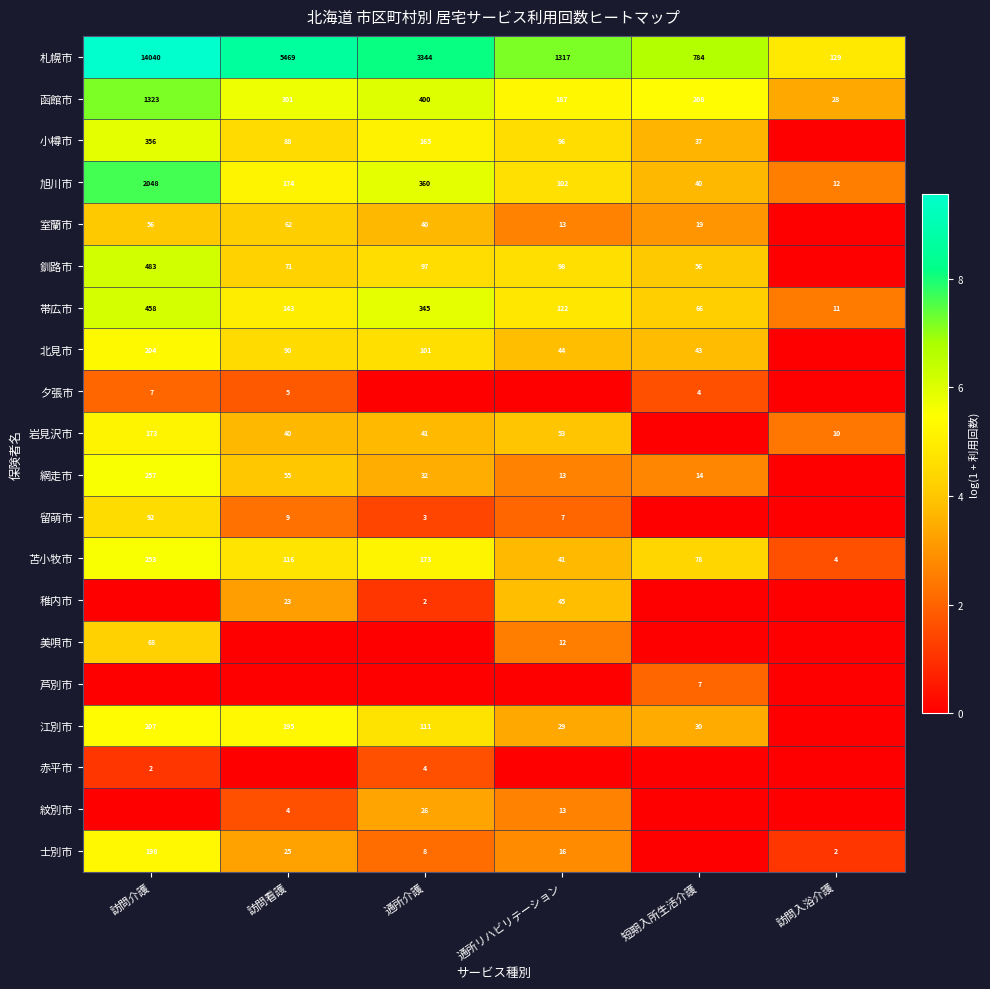

What is the sum of the 北見市 values at 通所介護 and 訪問介護?

305